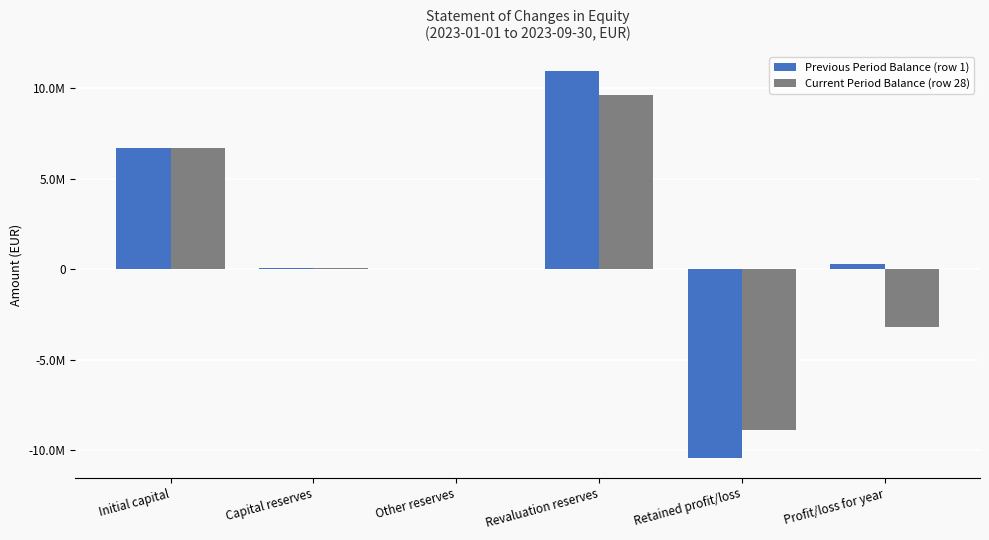

Where does the Previous Period Balance (row 1) series first go above 270508?

Initial capital